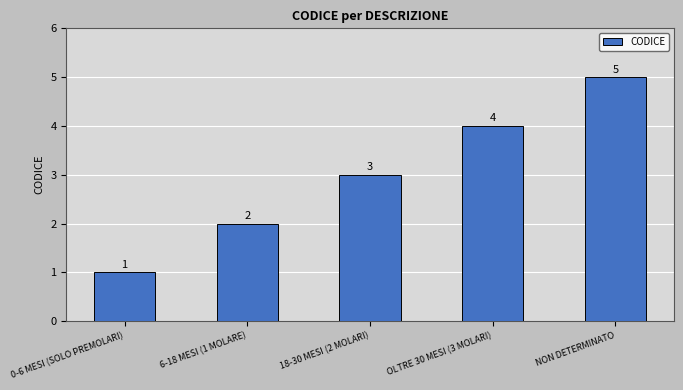

Which category has the lowest value across all series?

0-6 MESI (SOLO PREMOLARI)